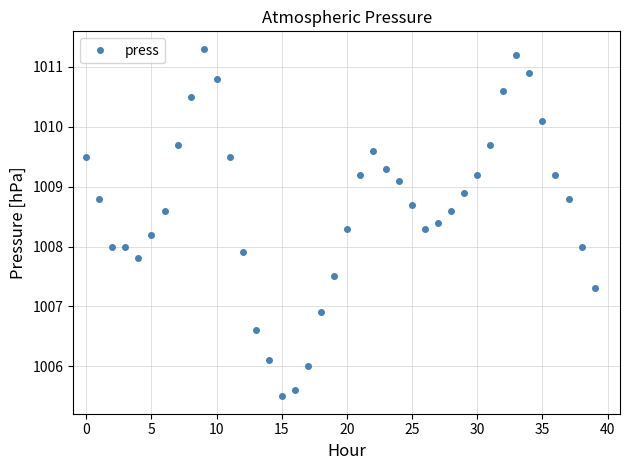

True or false: there are more than 0 points higher than both neighbors.

True